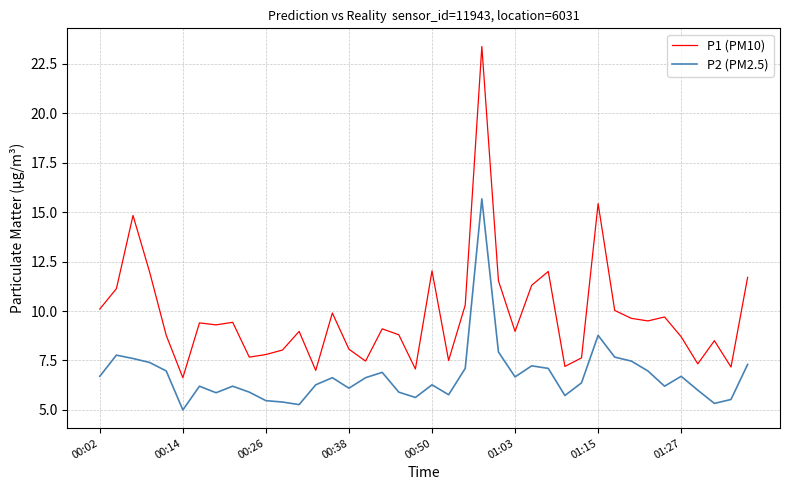

Which series has the widest spread of values?

P1 (PM10)